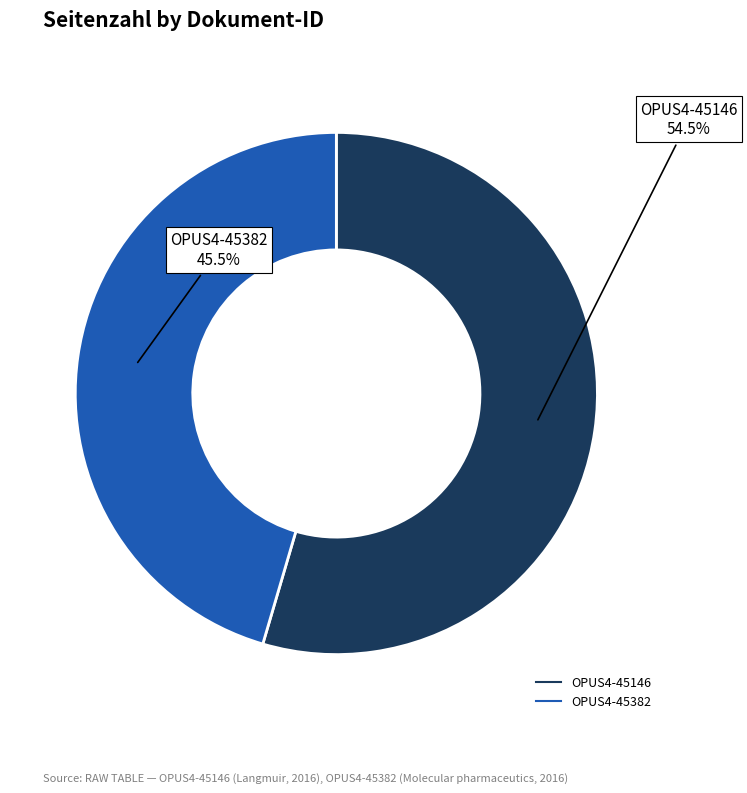

Rank the categories by value from highest to lowest.

OPUS4-45146, OPUS4-45382